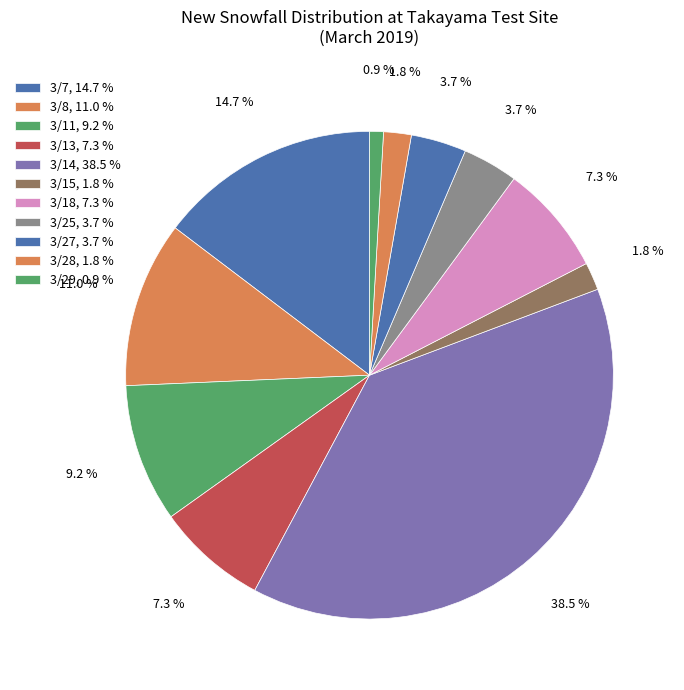

Count the number of slices in the pie.

11